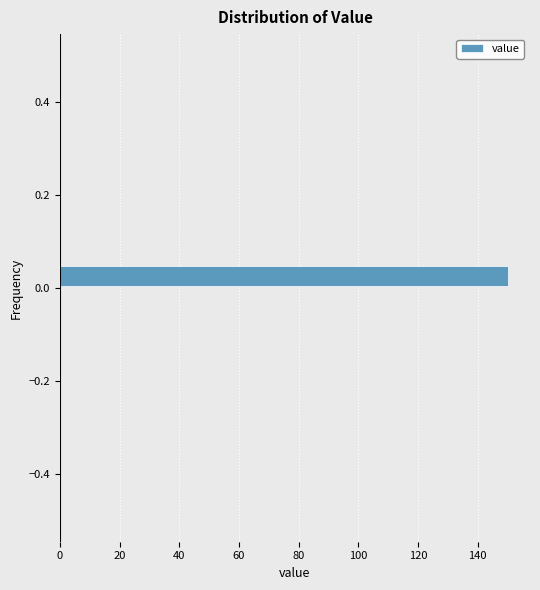

Read against the y-axis, roughly where is the centre of the longest bar?

0.02